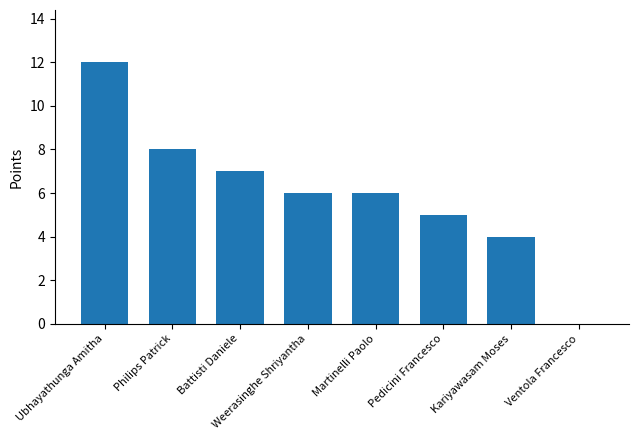

What is the change in value from Philips Patrick to Kariyawasam Moses?

-4